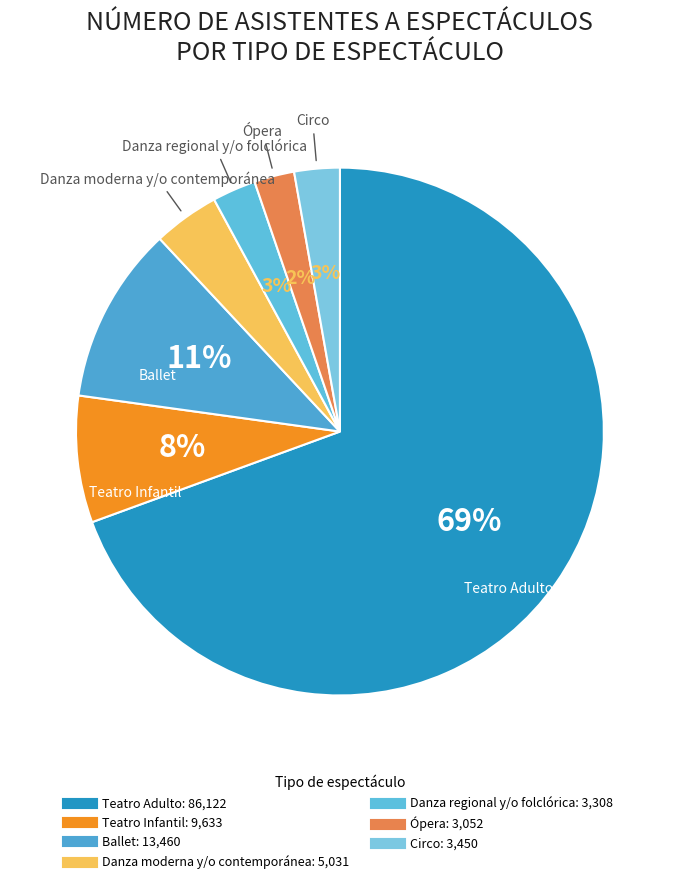

Is Ballet the majority of the pie?

No